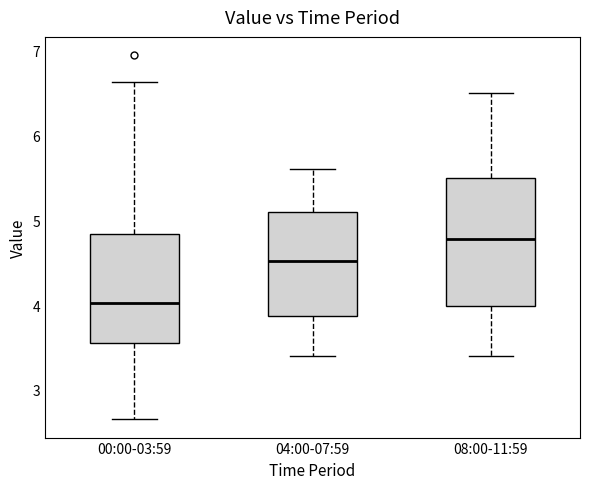

Where does the median line of the box for 08:00-11:59 sit on the y-axis? The values are not printed on the chart, so give them approximately, as read against the axis.

4.8